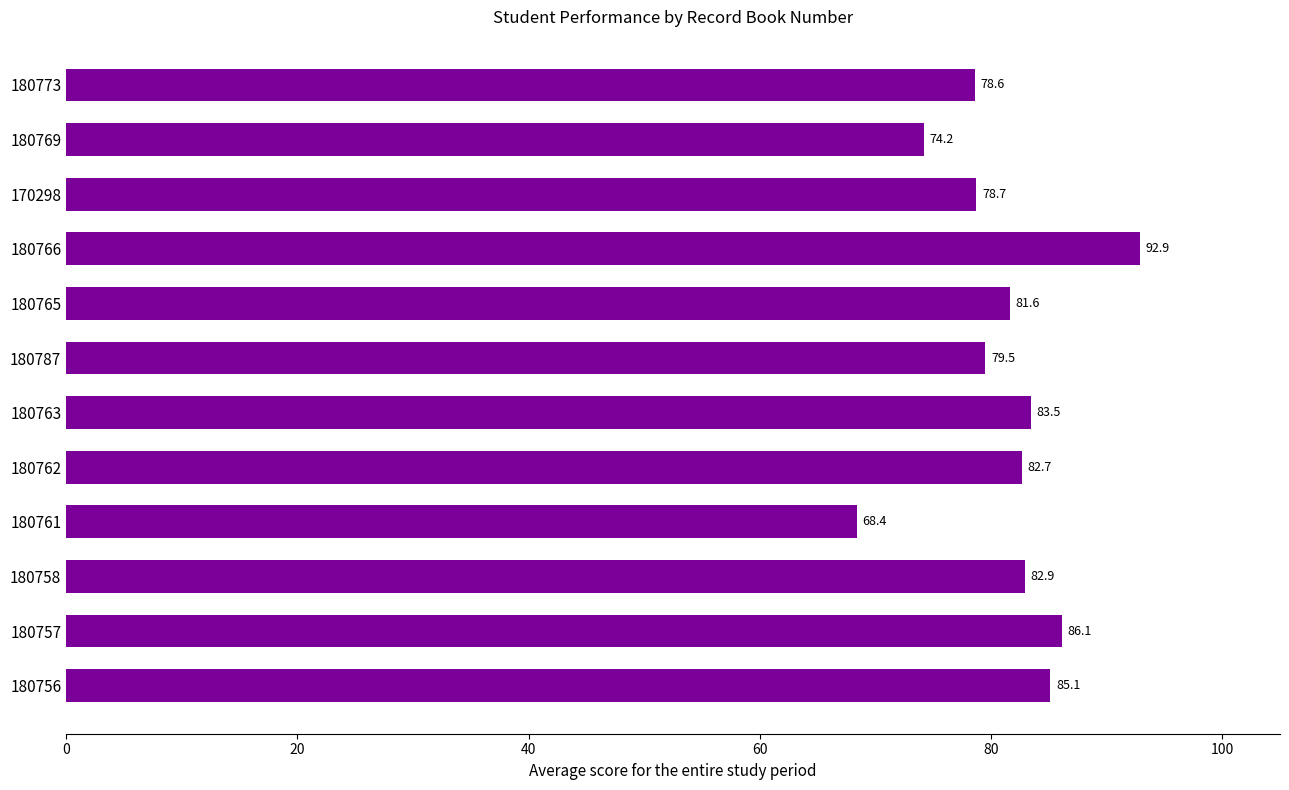

Rank the categories by value from highest to lowest.

180766, 180757, 180756, 180763, 180758, 180762, 180765, 180787, 170298, 180773, 180769, 180761